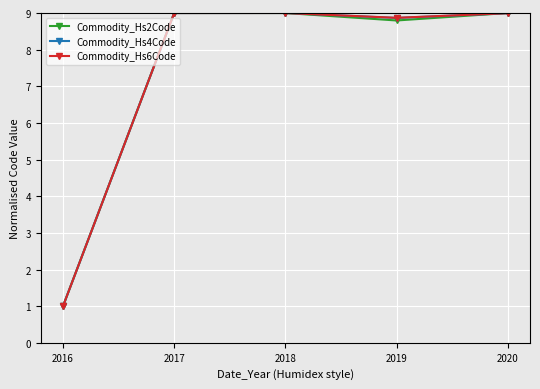

True or false: Commodity_Hs6Code has a value of 9.0 at 2017.

True